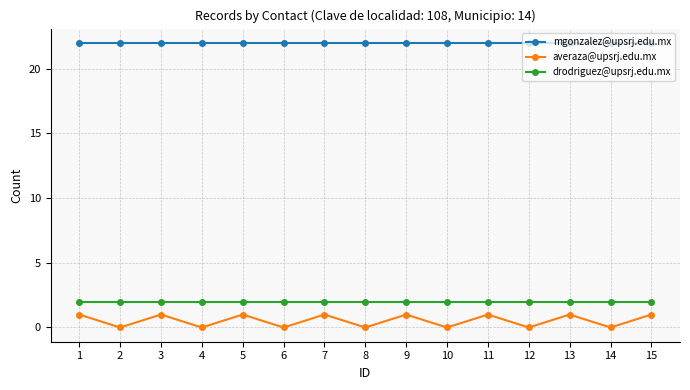

What are all the series names shown in the legend?

mgonzalez@upsrj.edu.mx, averaza@upsrj.edu.mx, drodriguez@upsrj.edu.mx